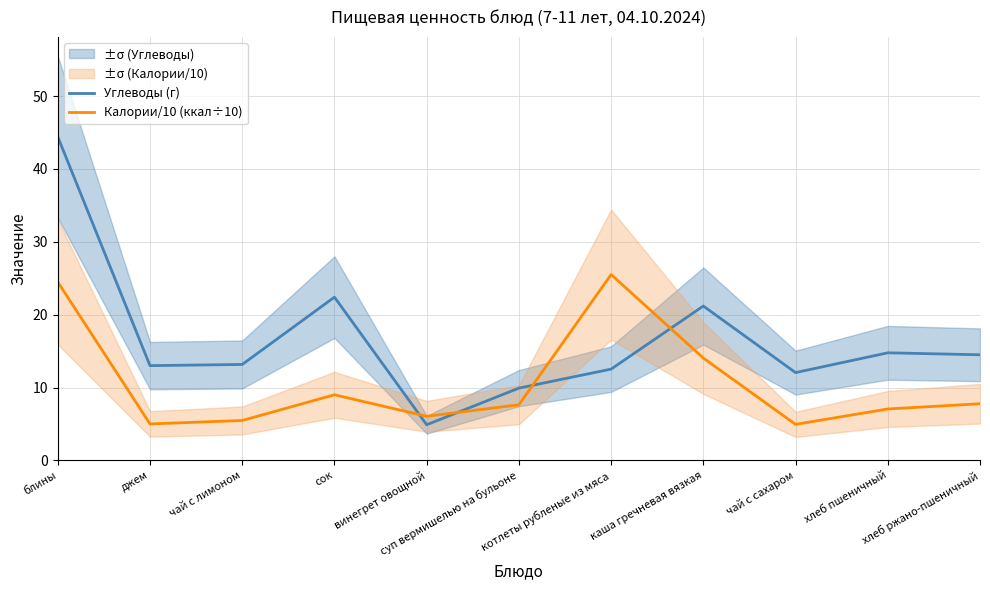

Reading left to right, list all the values displayed in this chart.

Углеводы (г): блины=44.4	джем=13.0	чай с лимоном=13.2	сок=22.4	винегрет овощной=4.9	суп вермишелью на бульоне=9.9	котлеты рубленые из мяса=12.5	каша гречневая вязкая=21.2	чай с сахаром=12.0	хлеб пшеничный=14.8	хлеб ржано-пшеничный=14.5
Калории/10 (ккал÷10): блины=24.5	джем=5.0	чай с лимоном=5.5	сок=9.0	винегрет овощной=6.0	суп вермишелью на бульоне=7.6	котлеты рубленые из мяса=25.5	каша гречневая вязкая=14.0	чай с сахаром=4.9	хлеб пшеничный=7.0	хлеб ржано-пшеничный=7.8